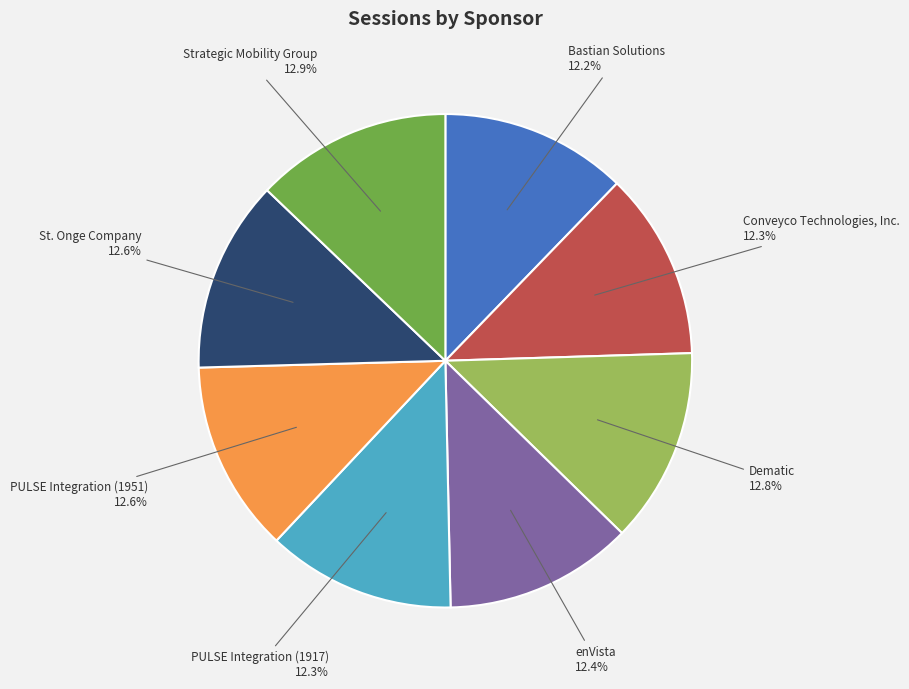

Is there a majority slice in this chart?

No